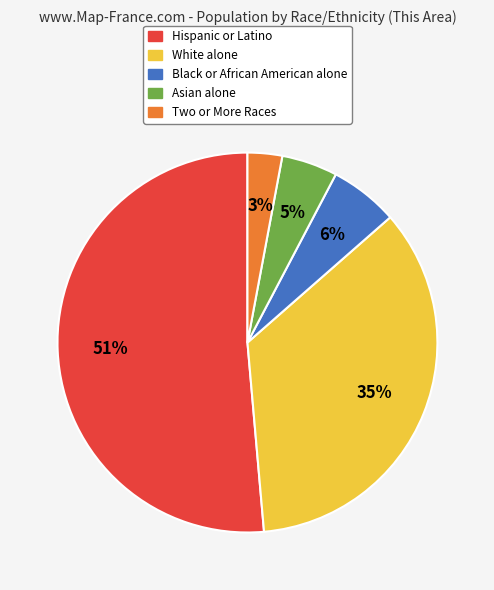

To the nearest percent, what is the difference between the Asian alone and White alone slice percentages?

30%